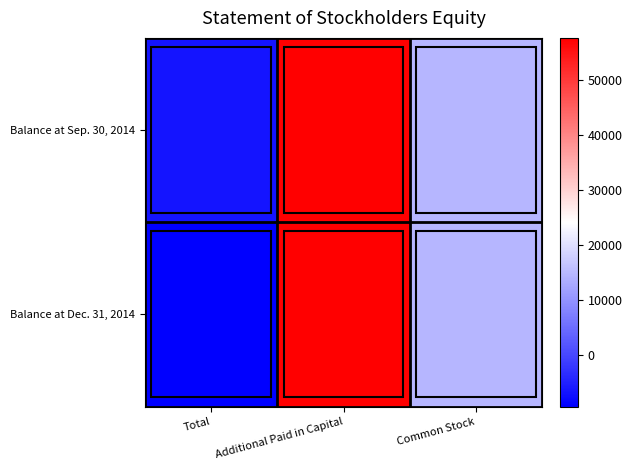

Between Additional Paid in Capital and Total, which is larger?

Additional Paid in Capital